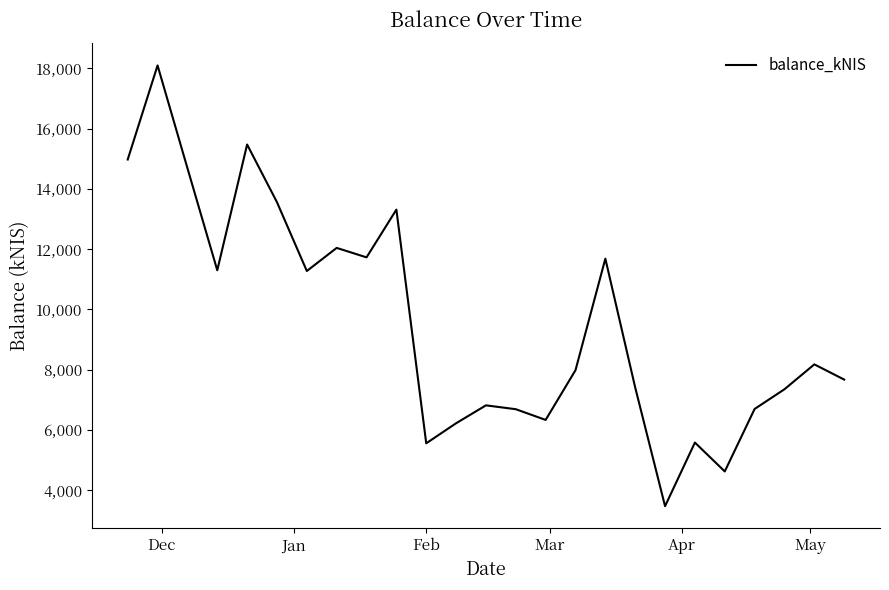

What is the minimum value shown in the chart?

3474.6